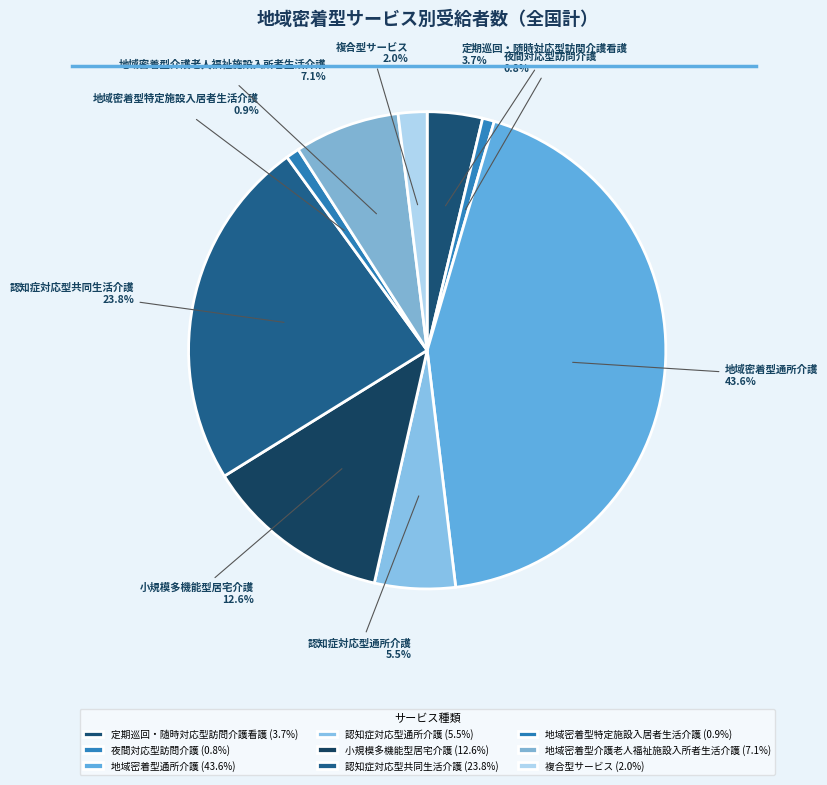

Between 地域密着型介護老人福祉施設入所者生活介護 and 認知症対応型通所介護, which is larger?

地域密着型介護老人福祉施設入所者生活介護